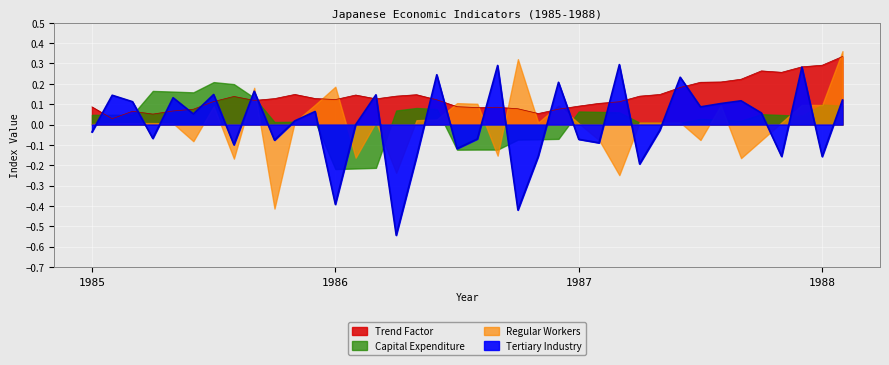

The Tertiary Industry series shows 0.1 at 1986-12. True or false?

False